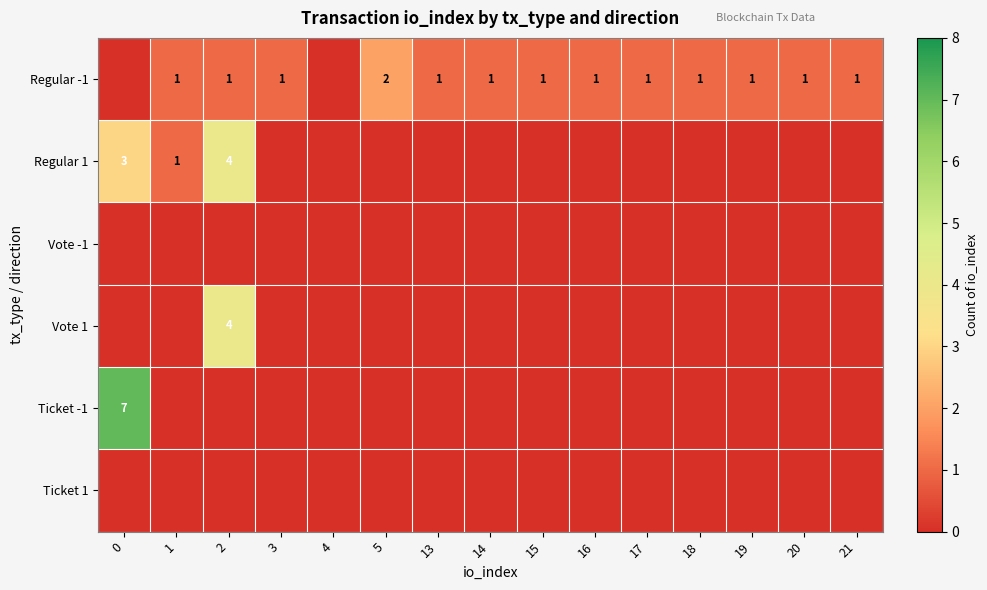

Is it true that Regular -1 equals 0 at 15?

False